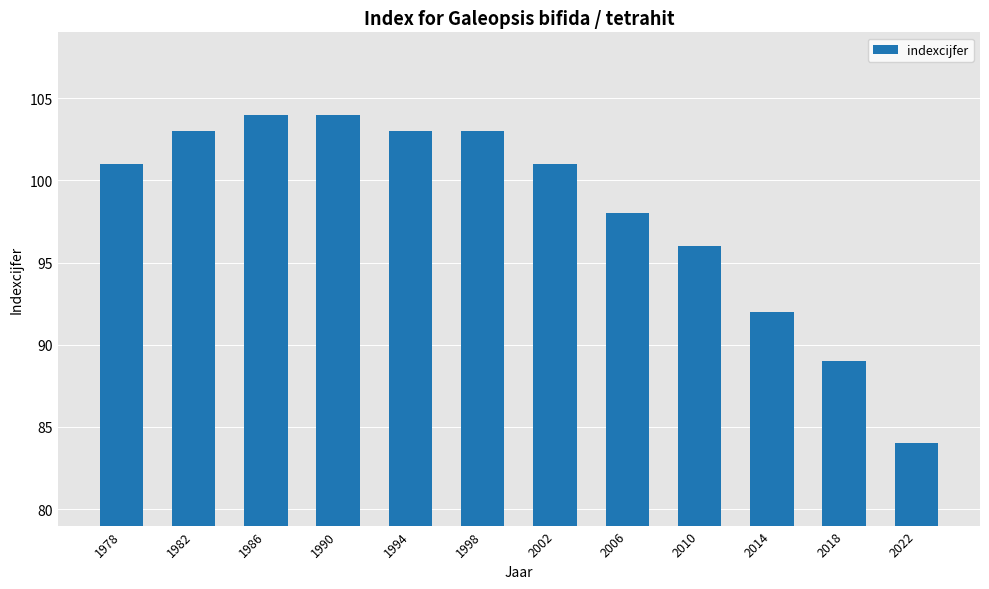

What is the change in value from 1994 to 2006?

-5